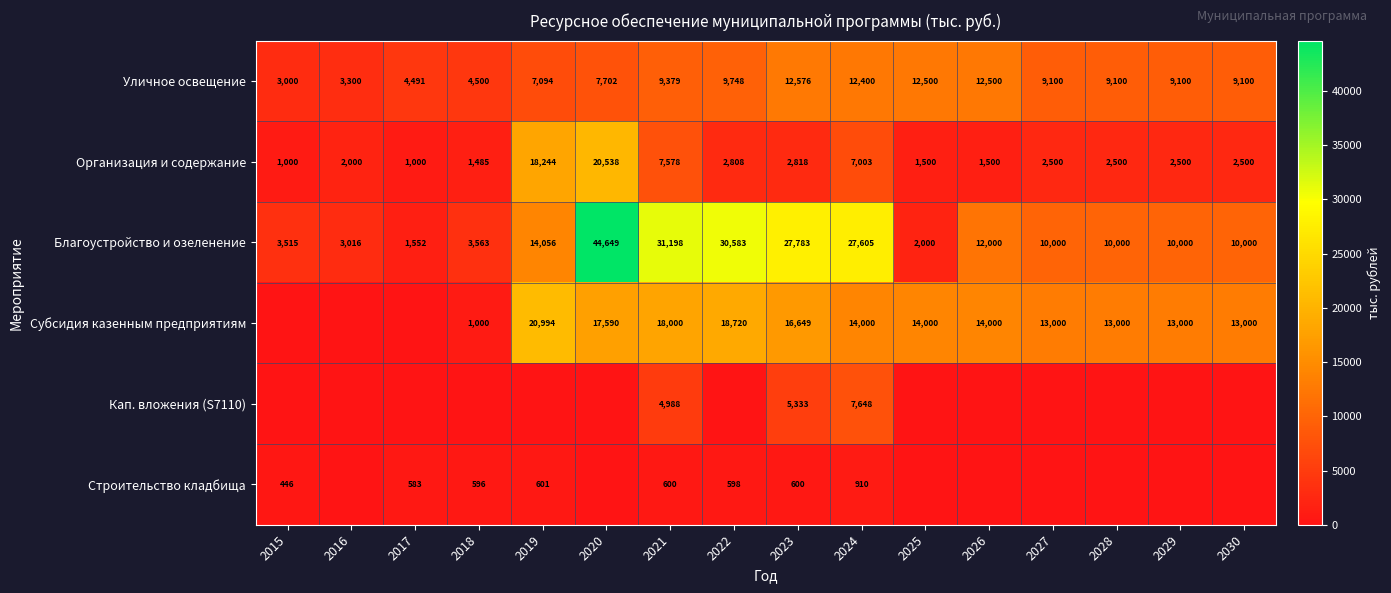

What is the maximum value for Уличное освещение?

12576